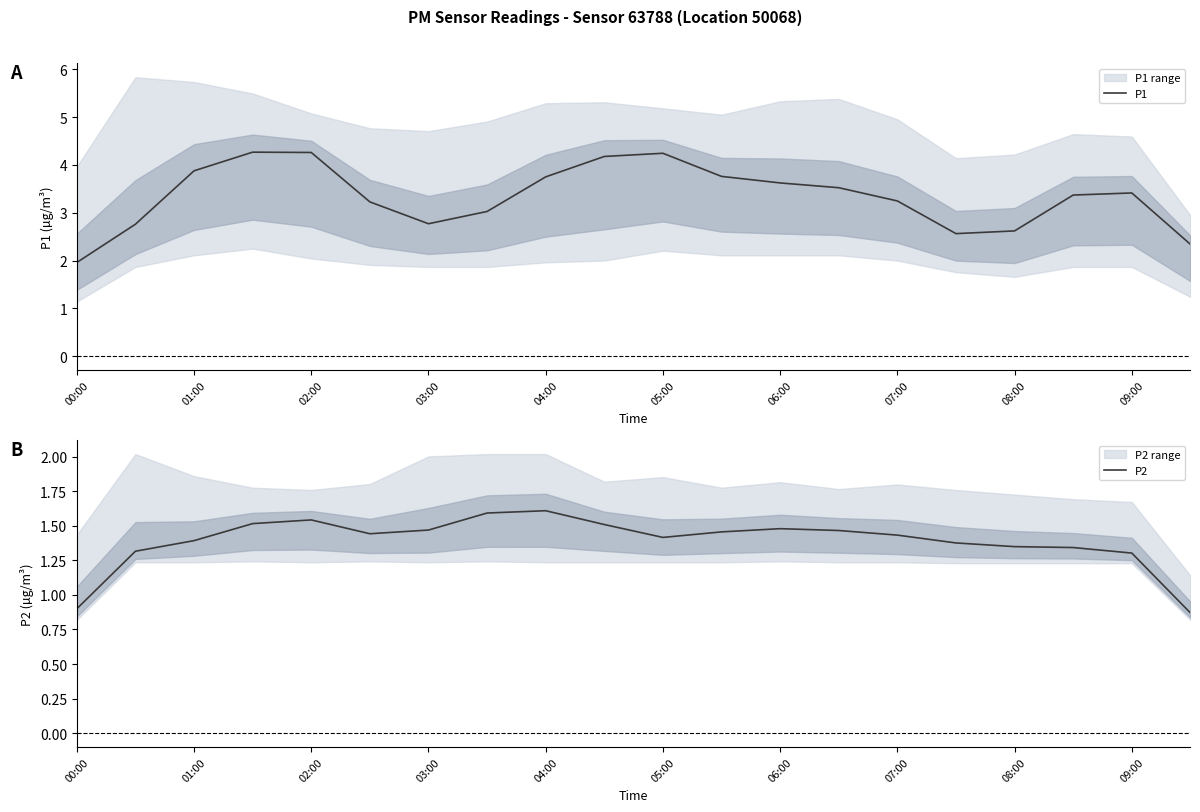

True or false: P2 has more than 1 points higher than both neighbors.

True